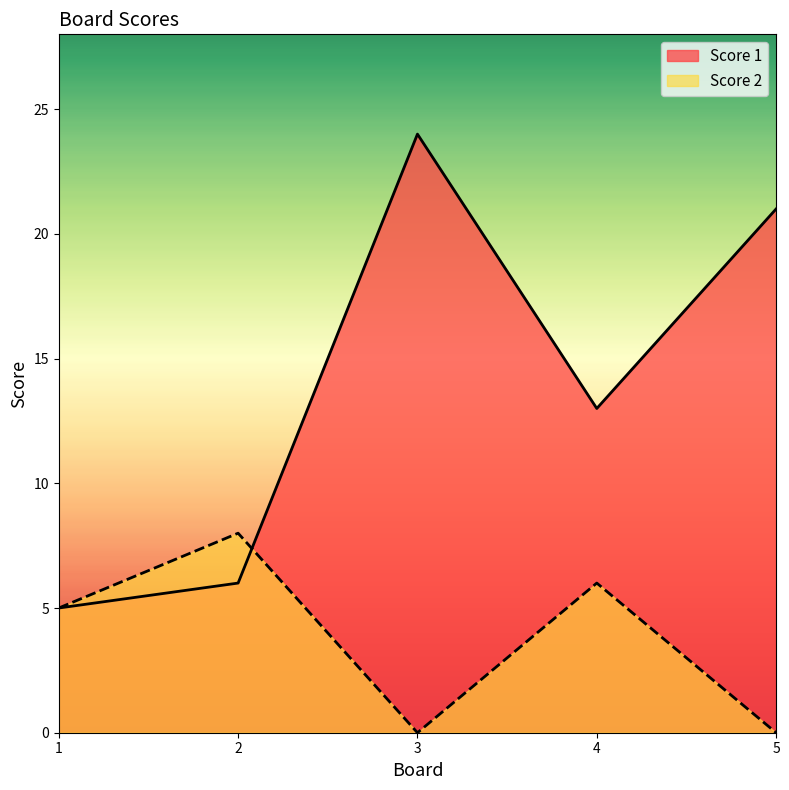

What is the sum of all Score 2 values?

19